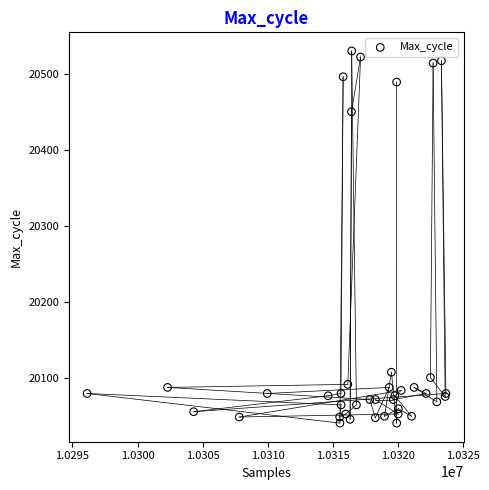

What Y value in the scatter plot is closest to 20285?

20450